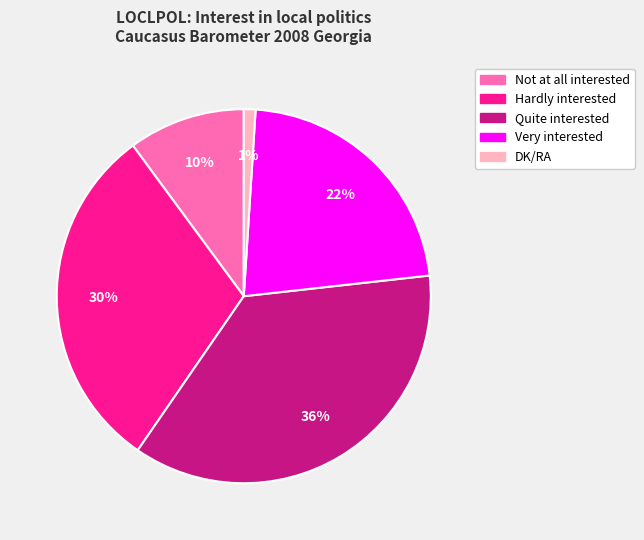

Combined, do DK/RA and Hardly interested account for over 50%?

No